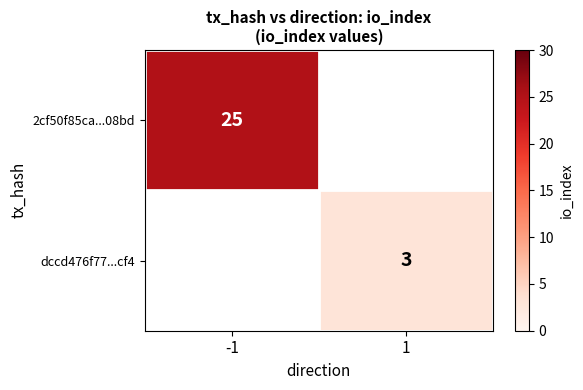

True or false: dccd476f77...cf4 has a value of 4.7 at 1.

False